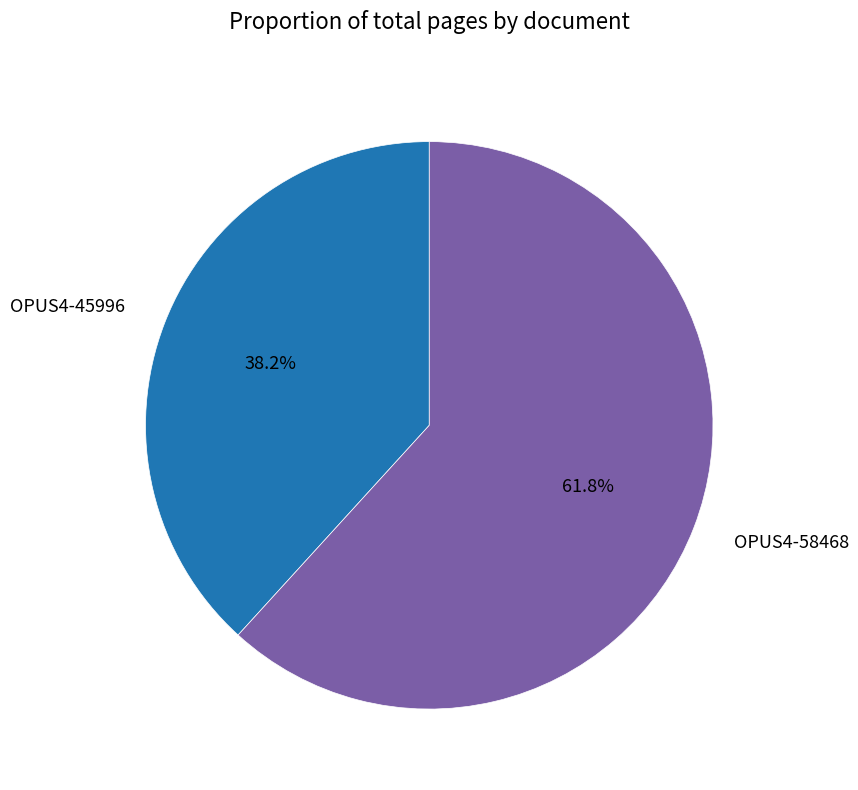

Rank the categories by value from lowest to highest.

OPUS4-45996, OPUS4-58468